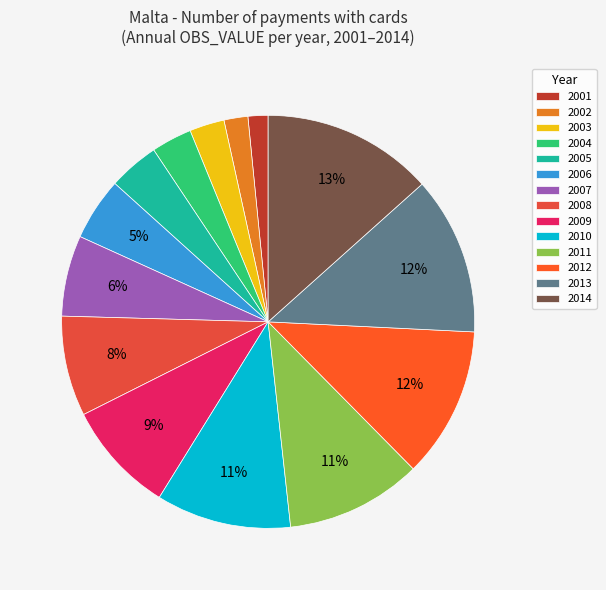

What is the largest slice in the pie chart?

2014